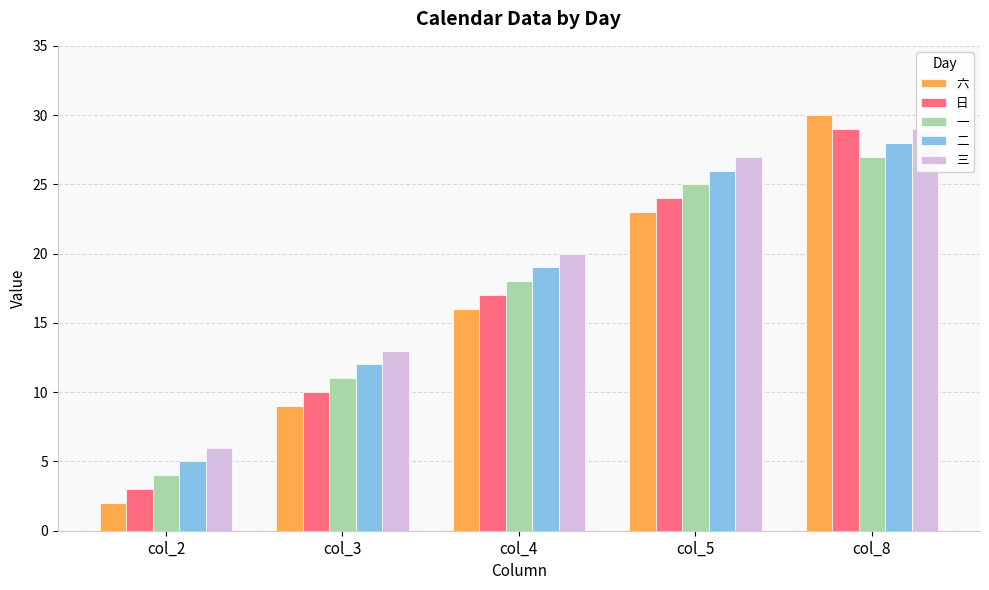

Reading left to right, extract all data points from this chart.

六: col_2=2	col_3=9	col_4=16	col_5=23	col_8=30
日: col_2=3	col_3=10	col_4=17	col_5=24	col_8=29
一: col_2=4	col_3=11	col_4=18	col_5=25	col_8=27
二: col_2=5	col_3=12	col_4=19	col_5=26	col_8=28
三: col_2=6	col_3=13	col_4=20	col_5=27	col_8=29